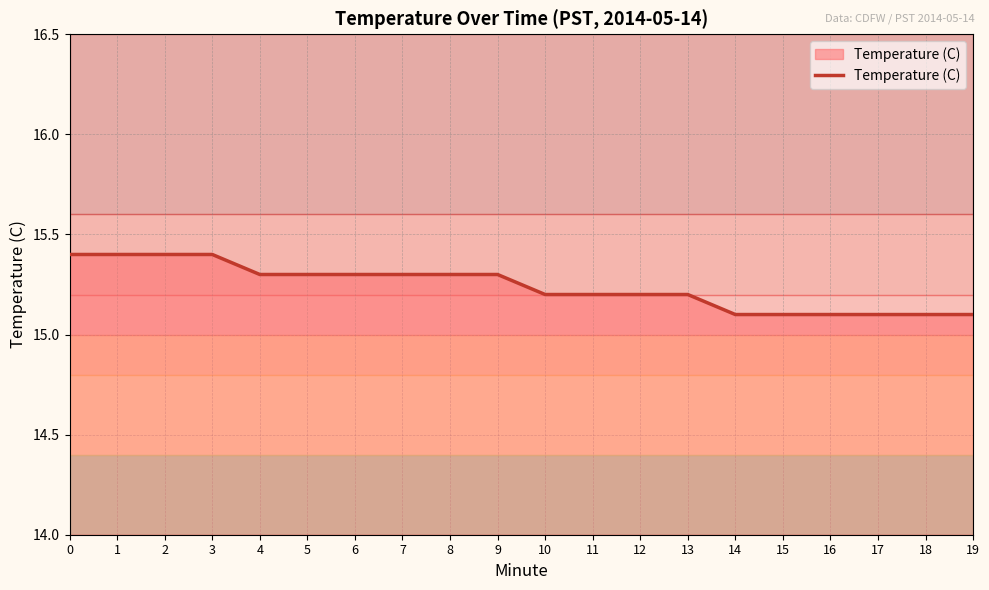

What is the maximum value shown in the chart?

15.4